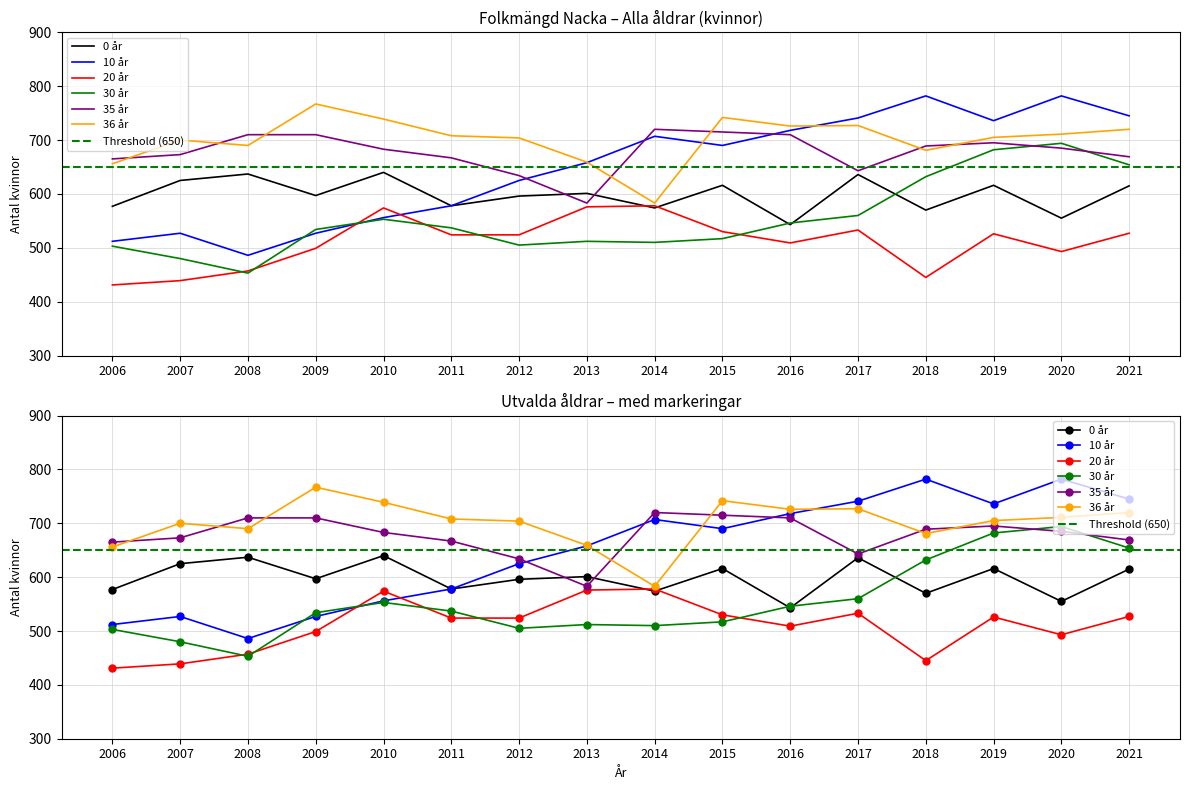

Is this an area chart (filled region under the line)?

No